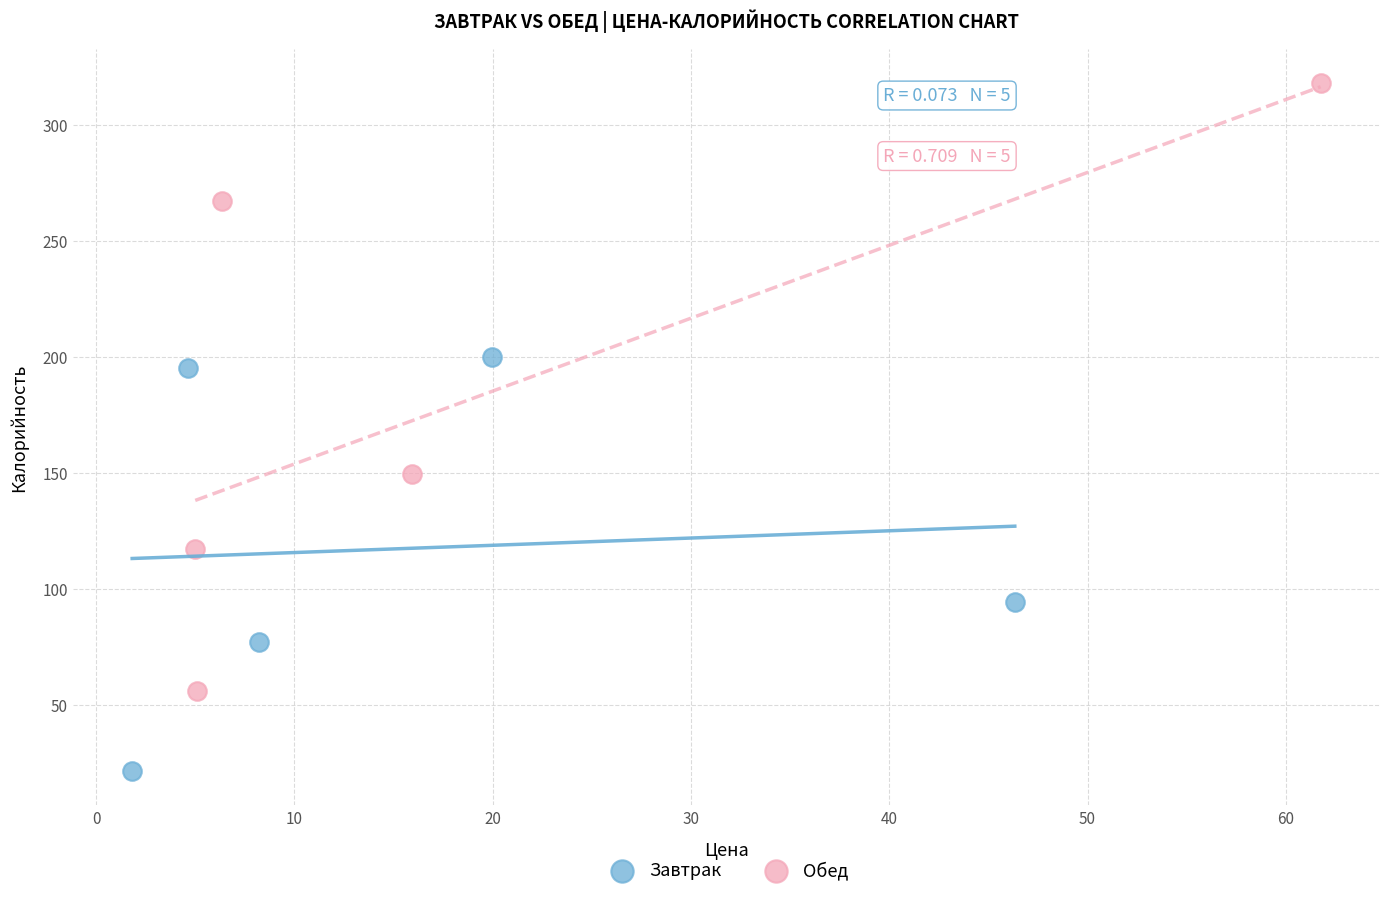

What are all the series names shown in the legend?

Завтрак, Обед